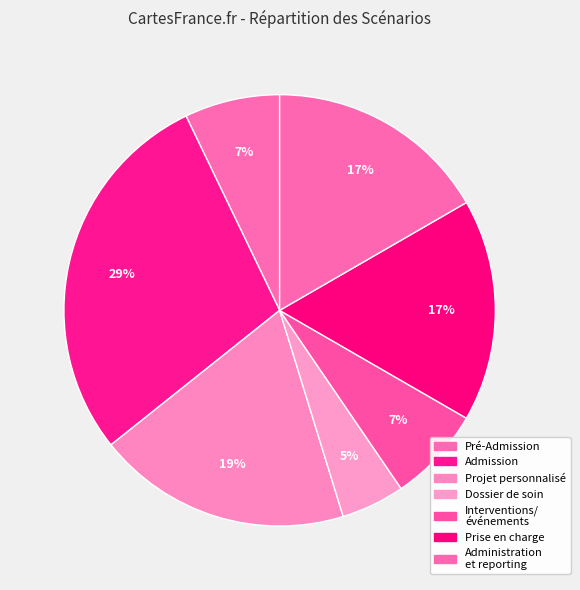

Which slice is the smallest?

Dossier de soin